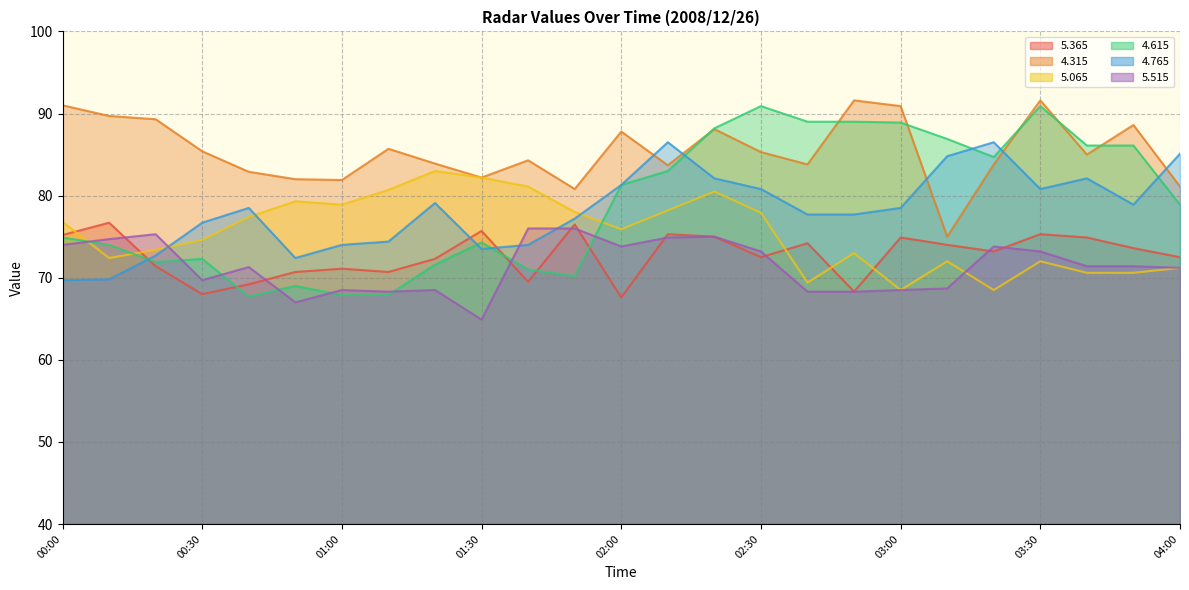

What is the label of the 18th point from the right?

01:10